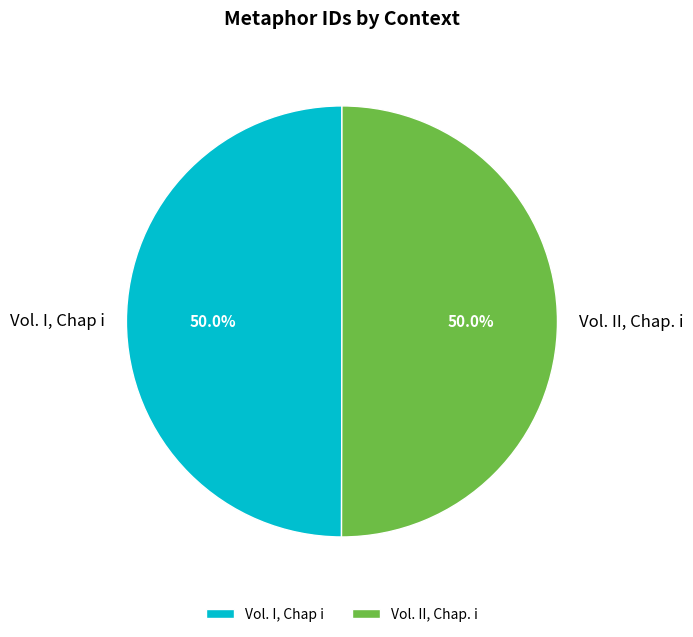

How many segments does this pie chart have?

2